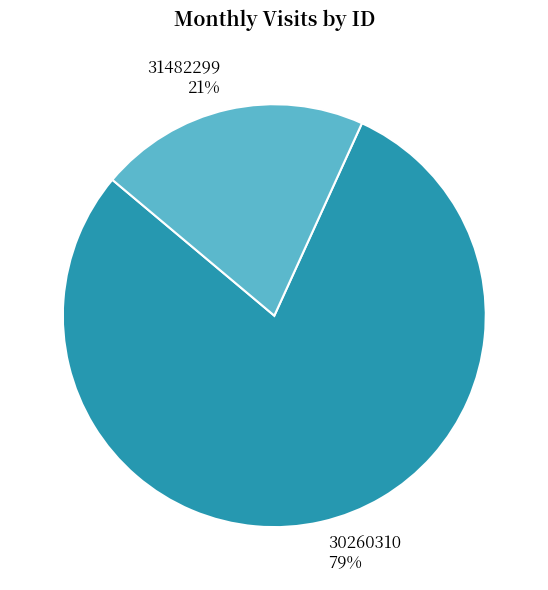

Is it true that 30260310 is 79% of the pie?

True